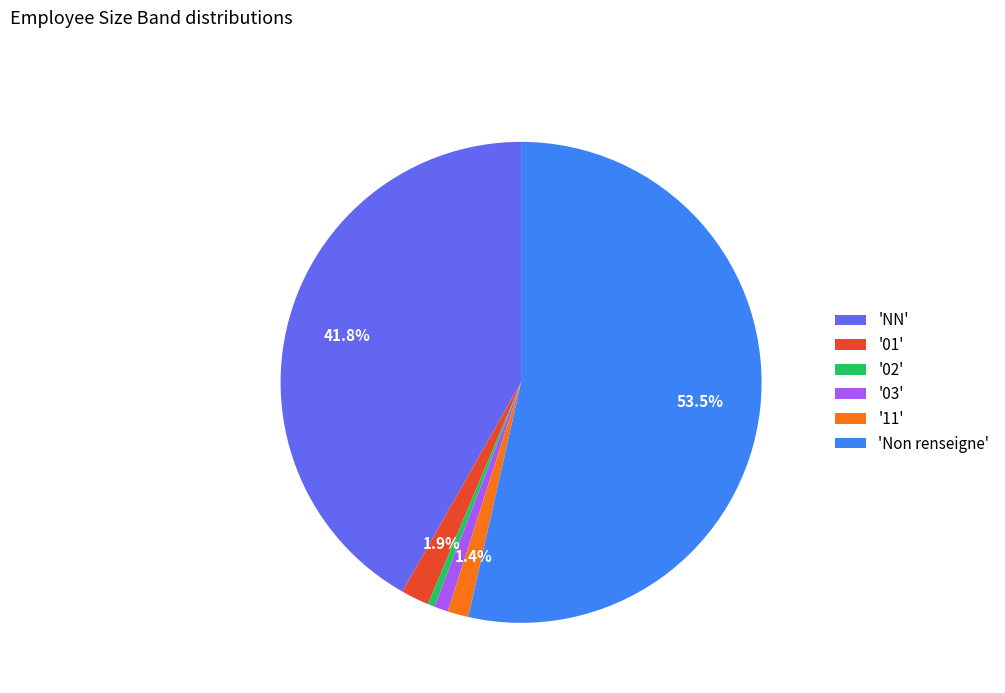

Combined, what portion of the pie is '01' and '11'?

3.3%